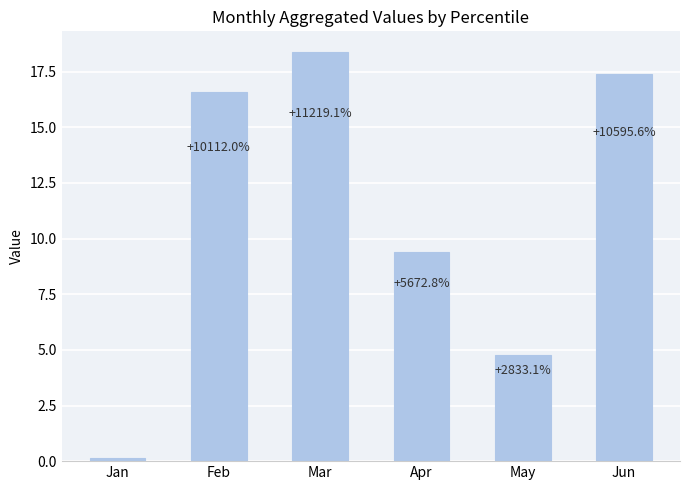

Is it true that the value at Mar is 11.8?

False